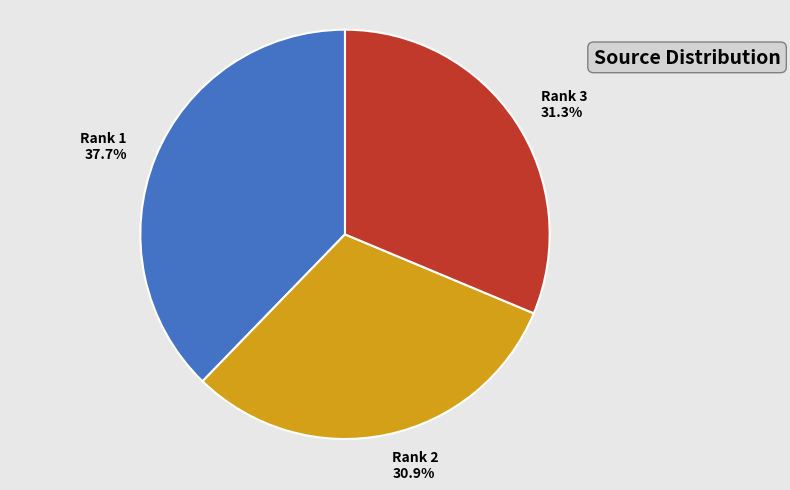

How many slices are in this pie chart?

3